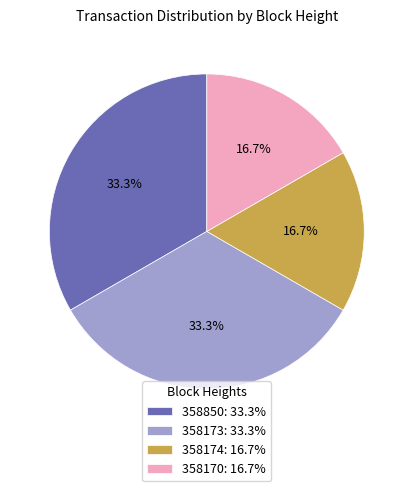

What portion of the pie excludes 358174: 16.7%?

83.3%